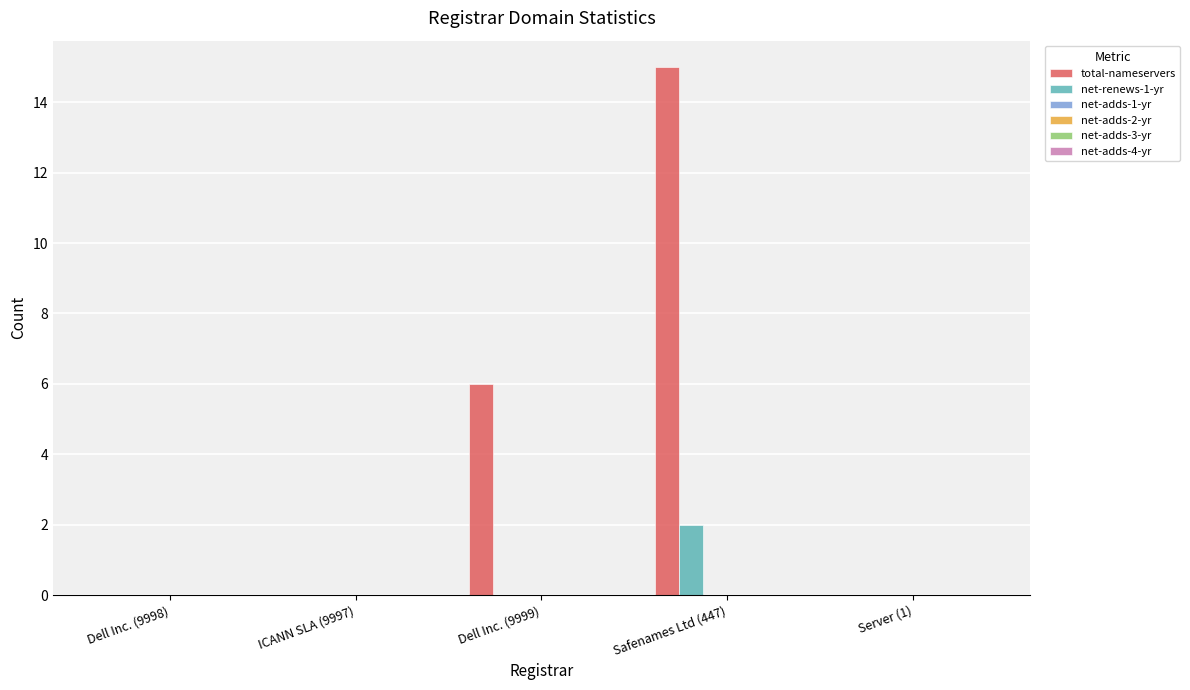

What is the greatest value displayed?

15